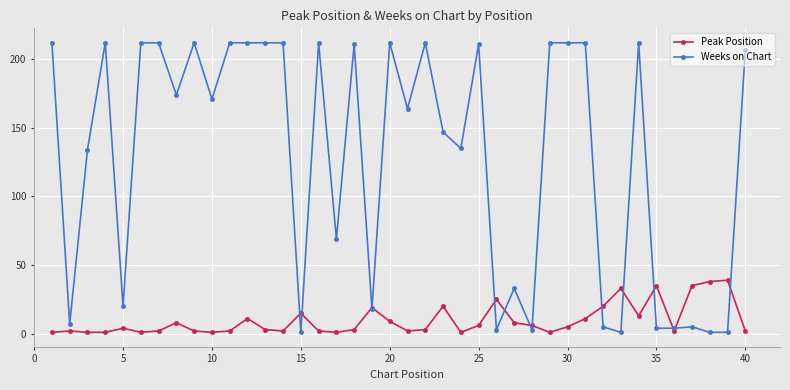

How many data points in Peak Position are less than 4?

20